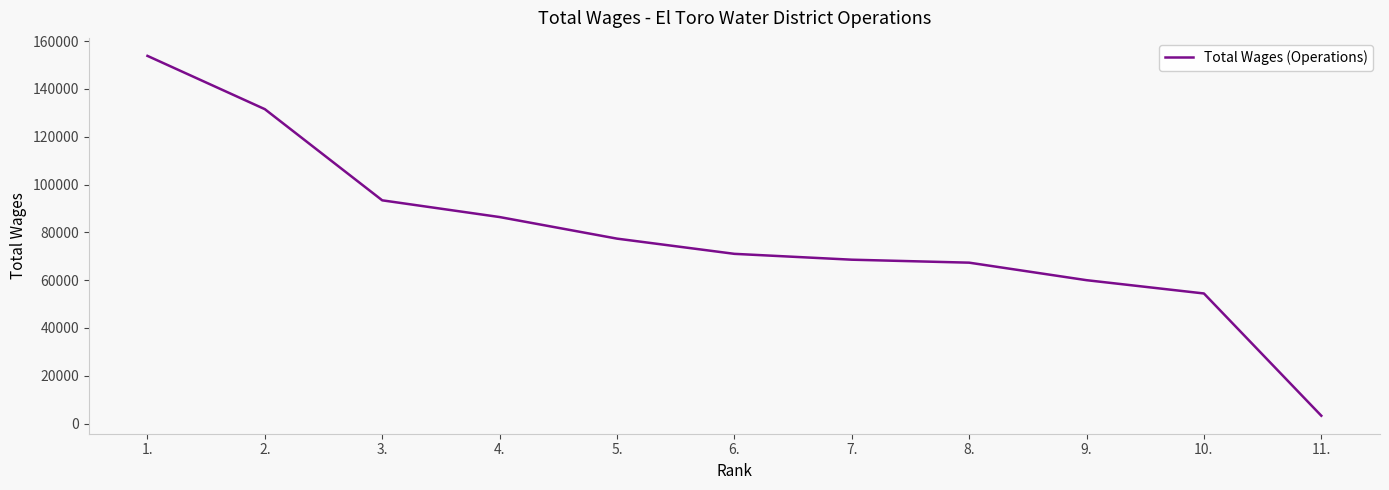

Which has a higher value, 9. or 7.?

7.